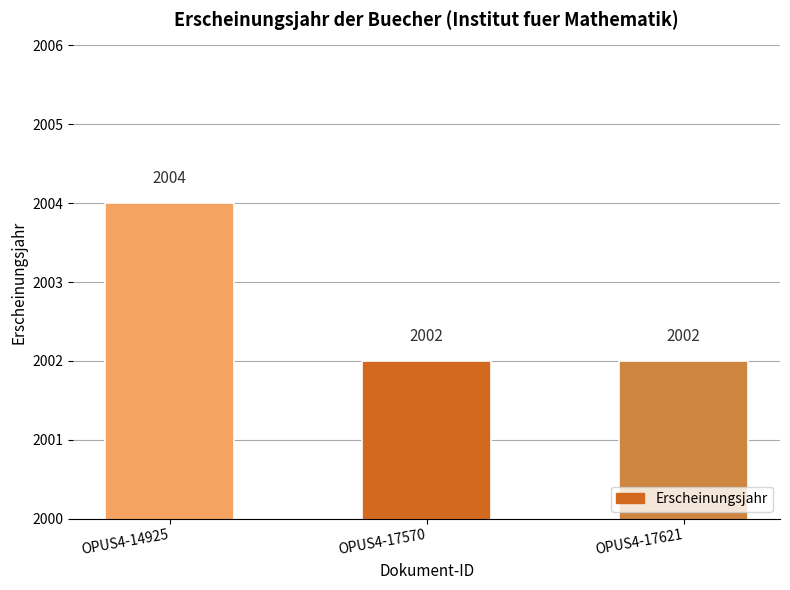

Reading right to left, transcribe all the data shown in this chart.

OPUS4-17621=2002	OPUS4-17570=2002	OPUS4-14925=2004